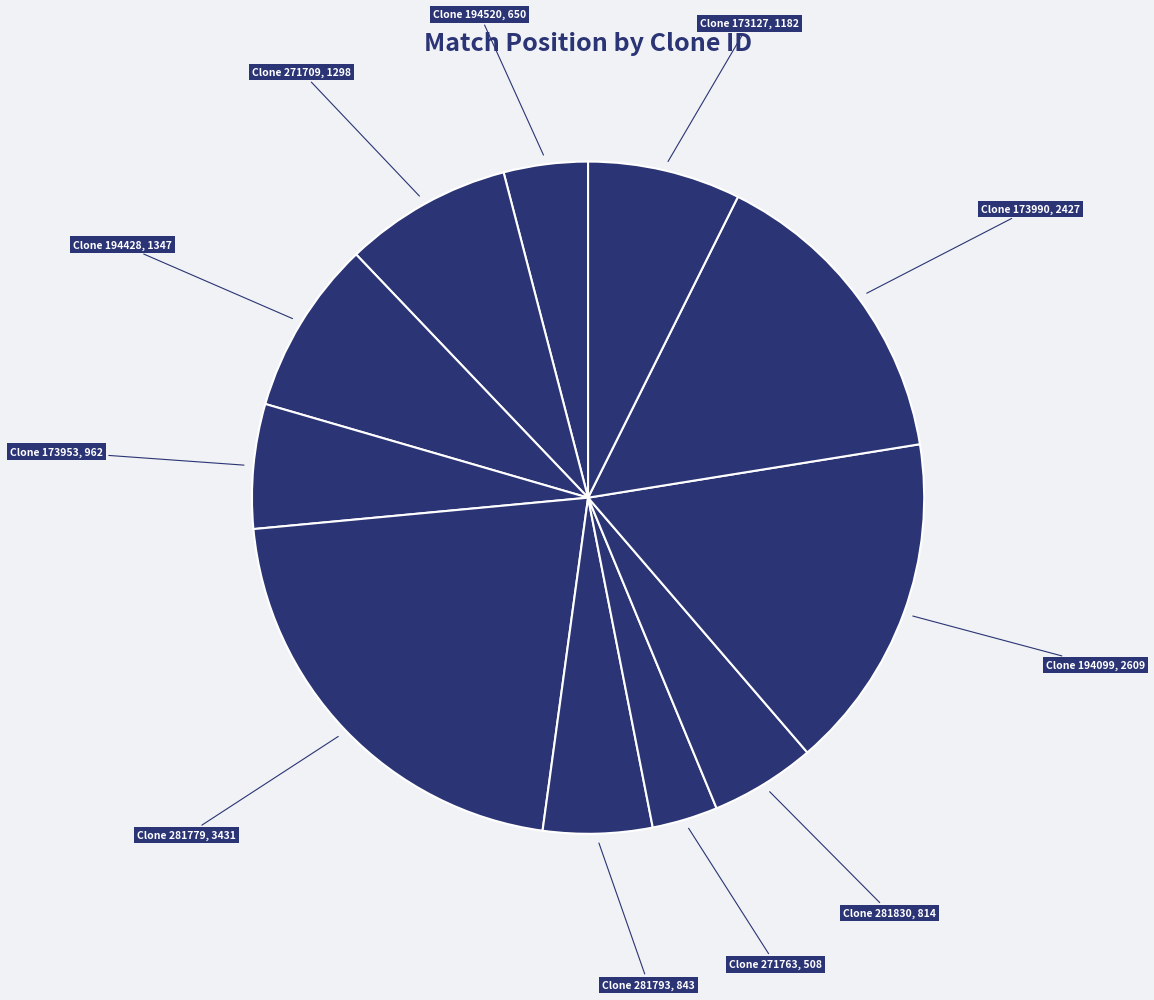

How many segments does this pie chart have?

11